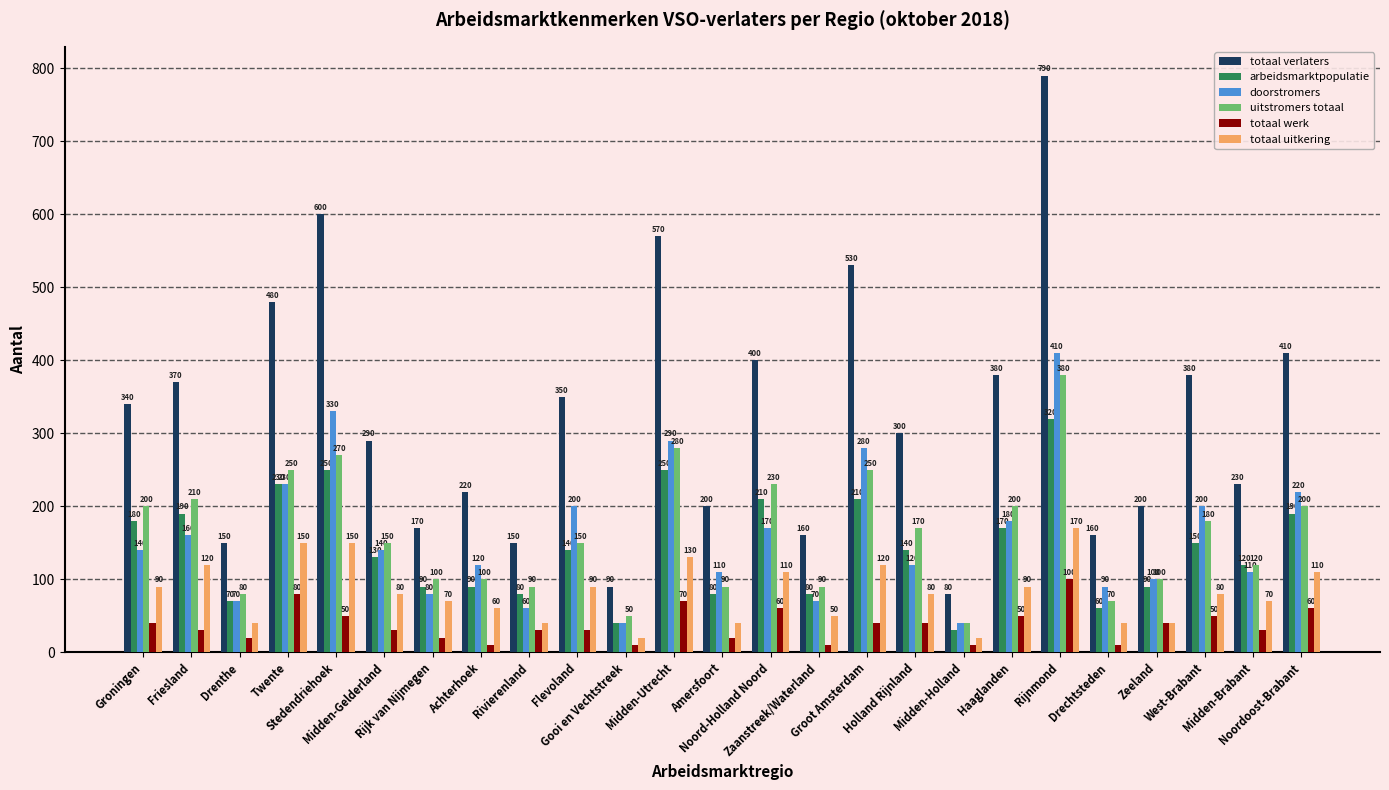

What is the sum of the totaal verlaters values at Noordoost-Brabant and Noord-Holland Noord?

810